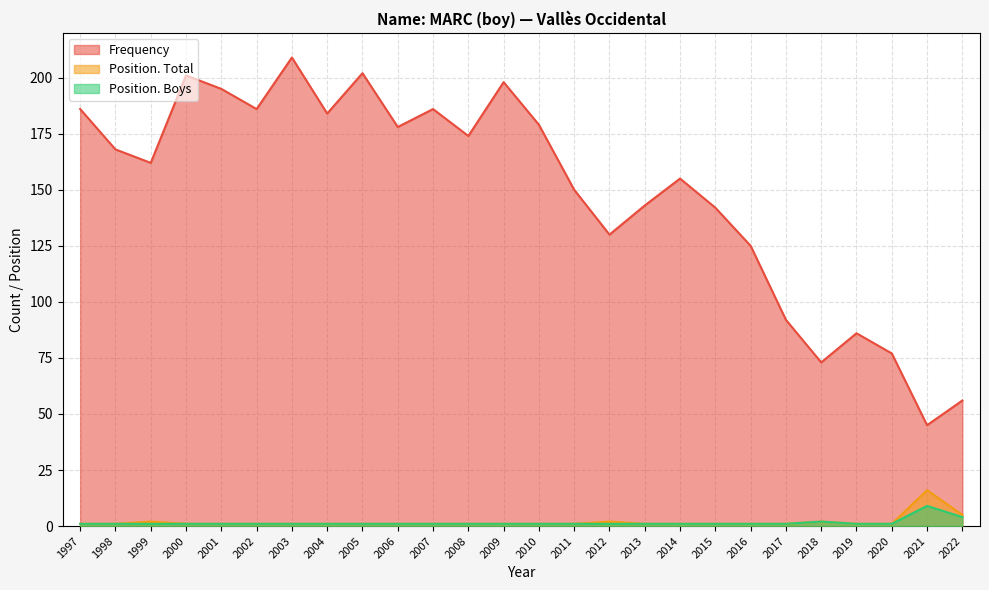

At which category is the sum across all series the highest?

2003